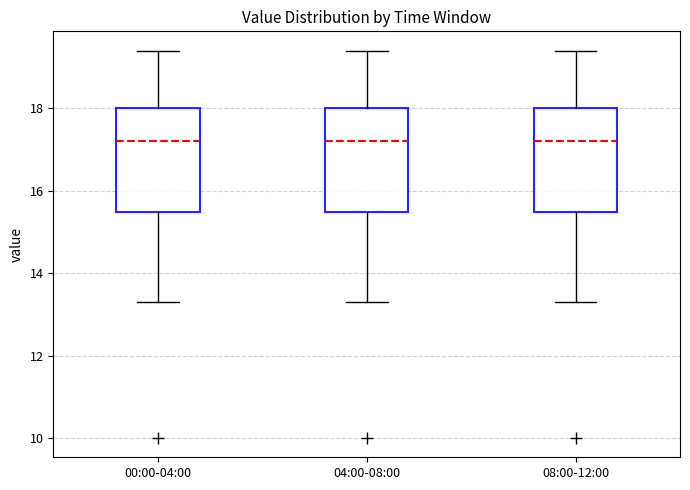

Where does the lower whisker of the box for 00:00-04:00 end on the y-axis? The values are not printed on the chart, so give them approximately, as read against the axis.

13.4